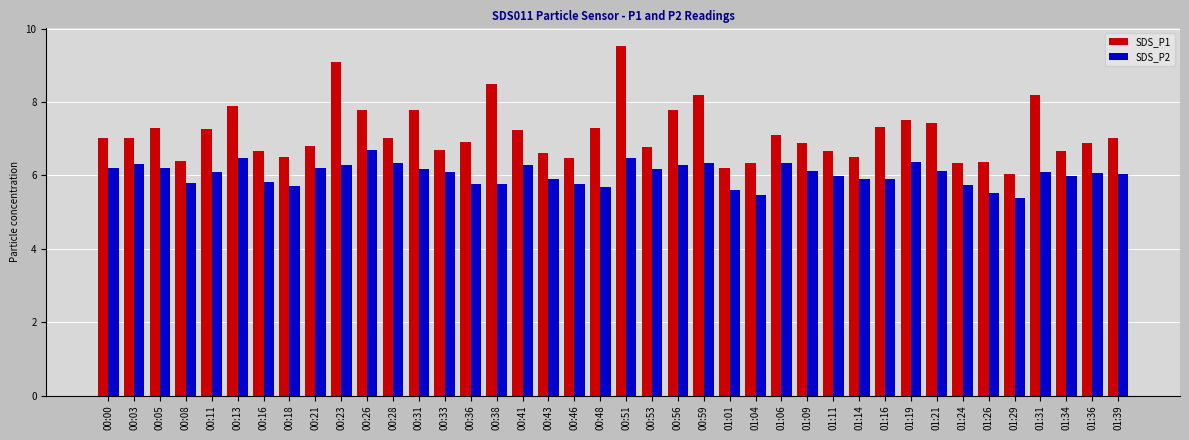

Is it true that SDS_P2 equals 6.7 at 00:26?

True